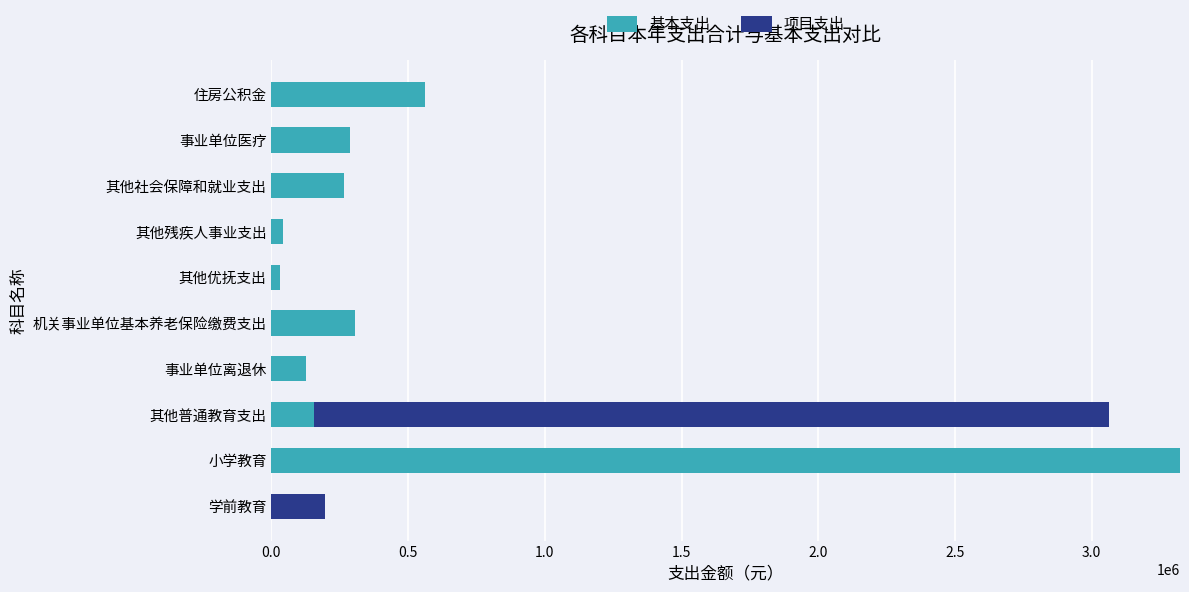

What is the maximum value for 基本支出?

3323038.2